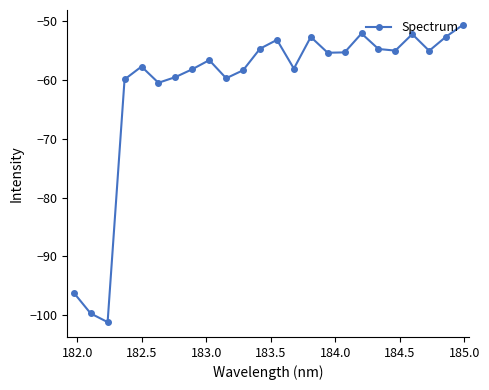

What is the value of the 20th point from the left?

-55.0